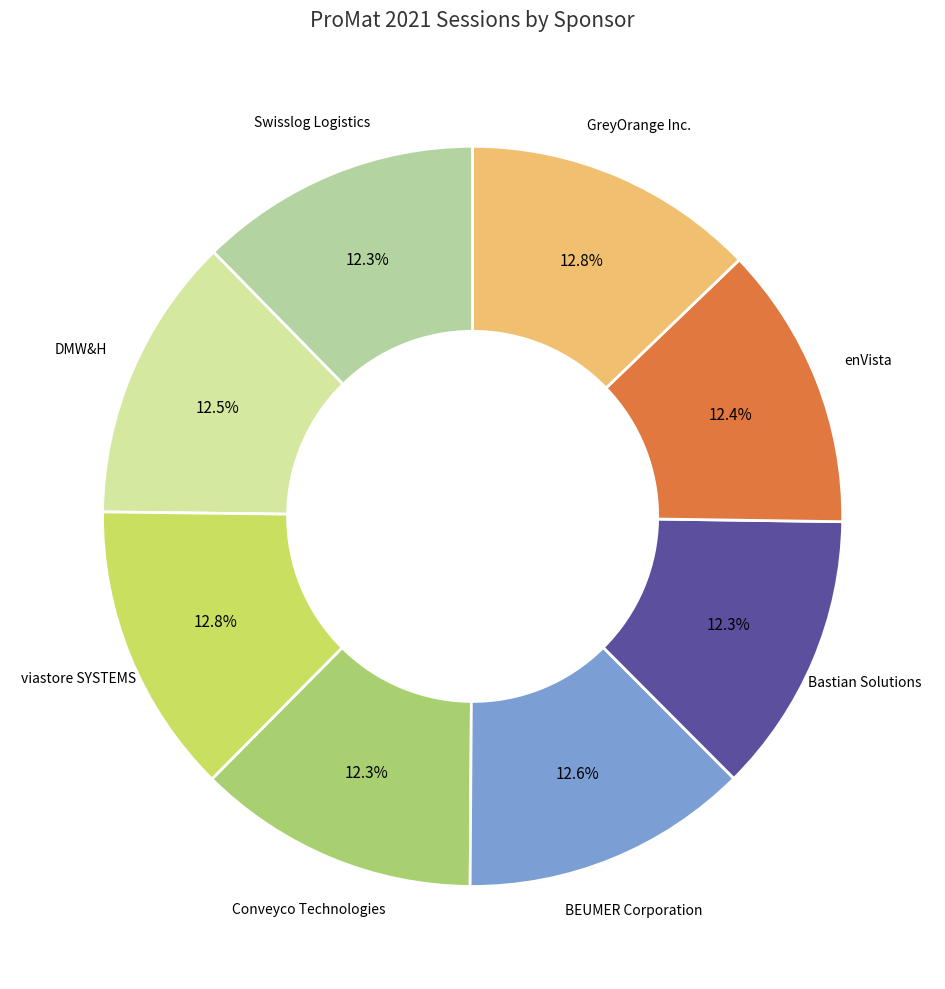

How much of the chart is everything except enVista?

87.6%